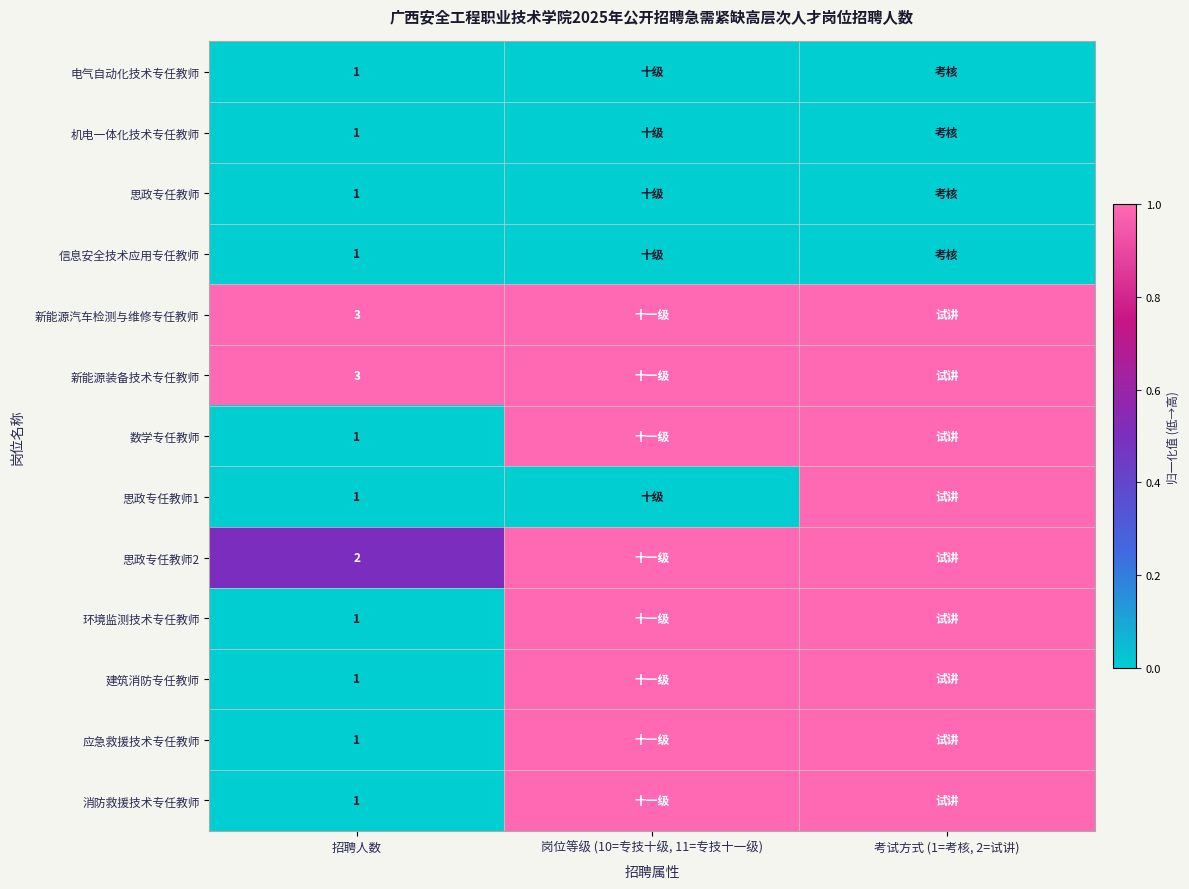

What is the total value across all series at 招聘人数?

18